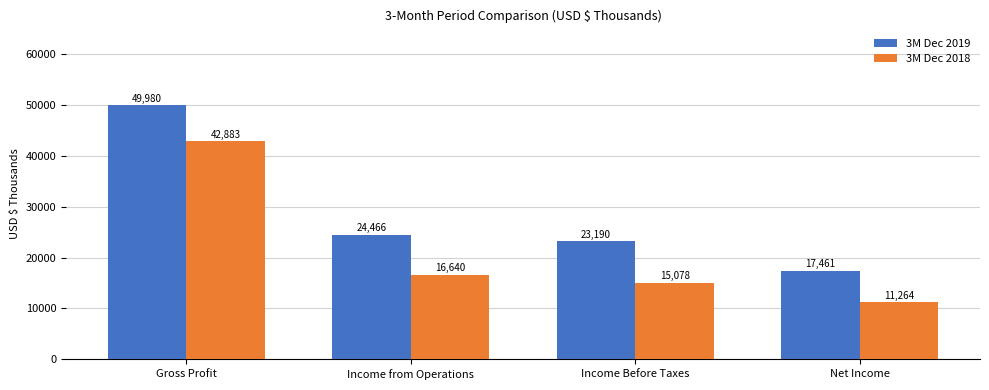

What is the difference between the maximum and minimum values in the 3M Dec 2019 series?

32519